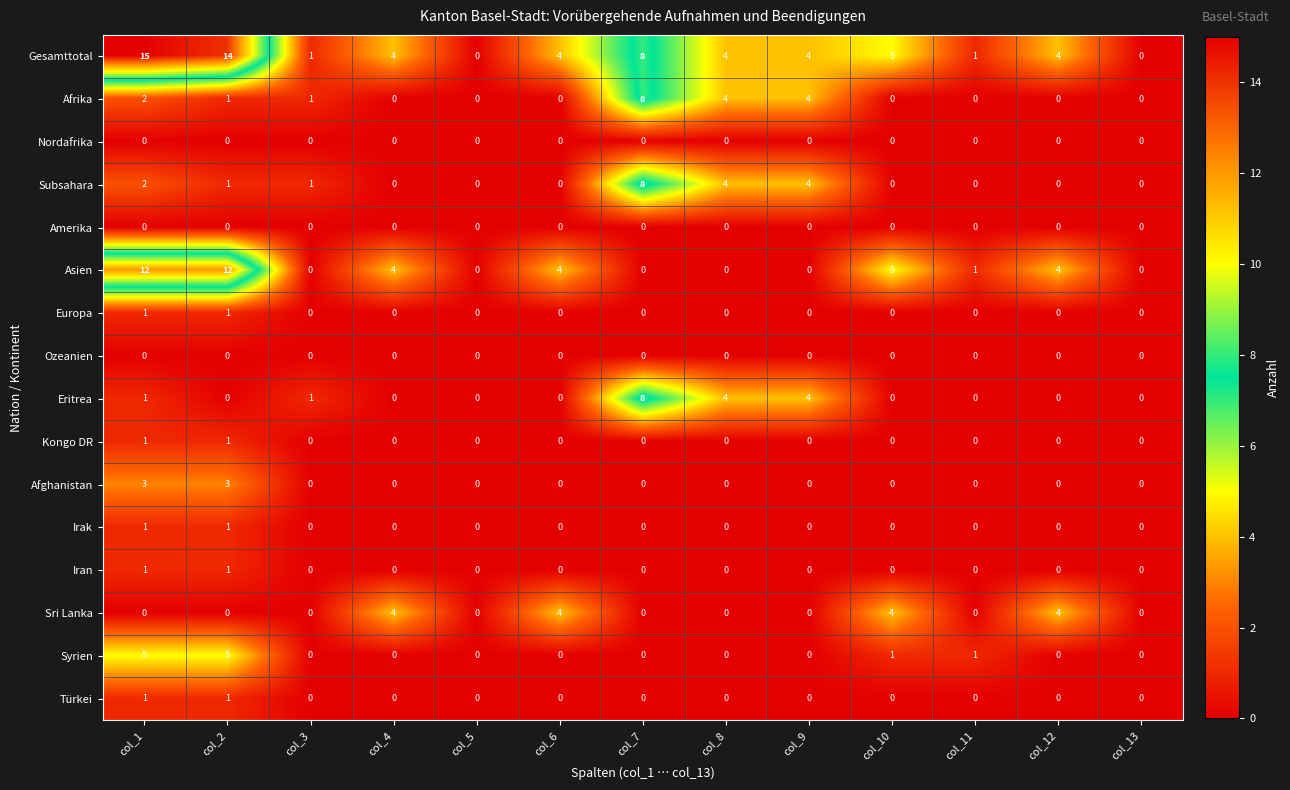

Which series has the widest spread of values?

Gesamttotal